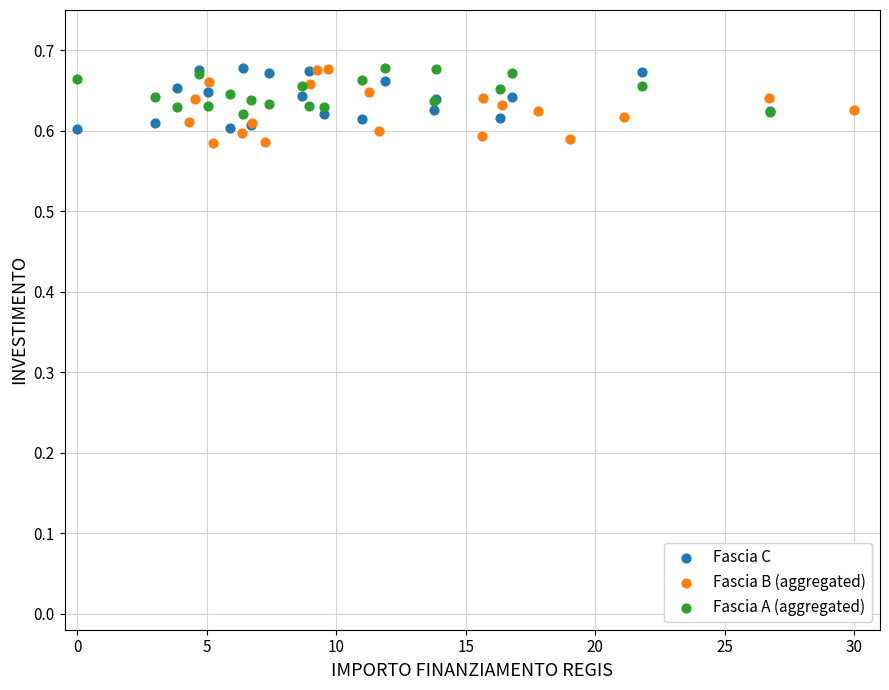

Which series has the largest Y range (max minus min)?

Fascia B (aggregated)